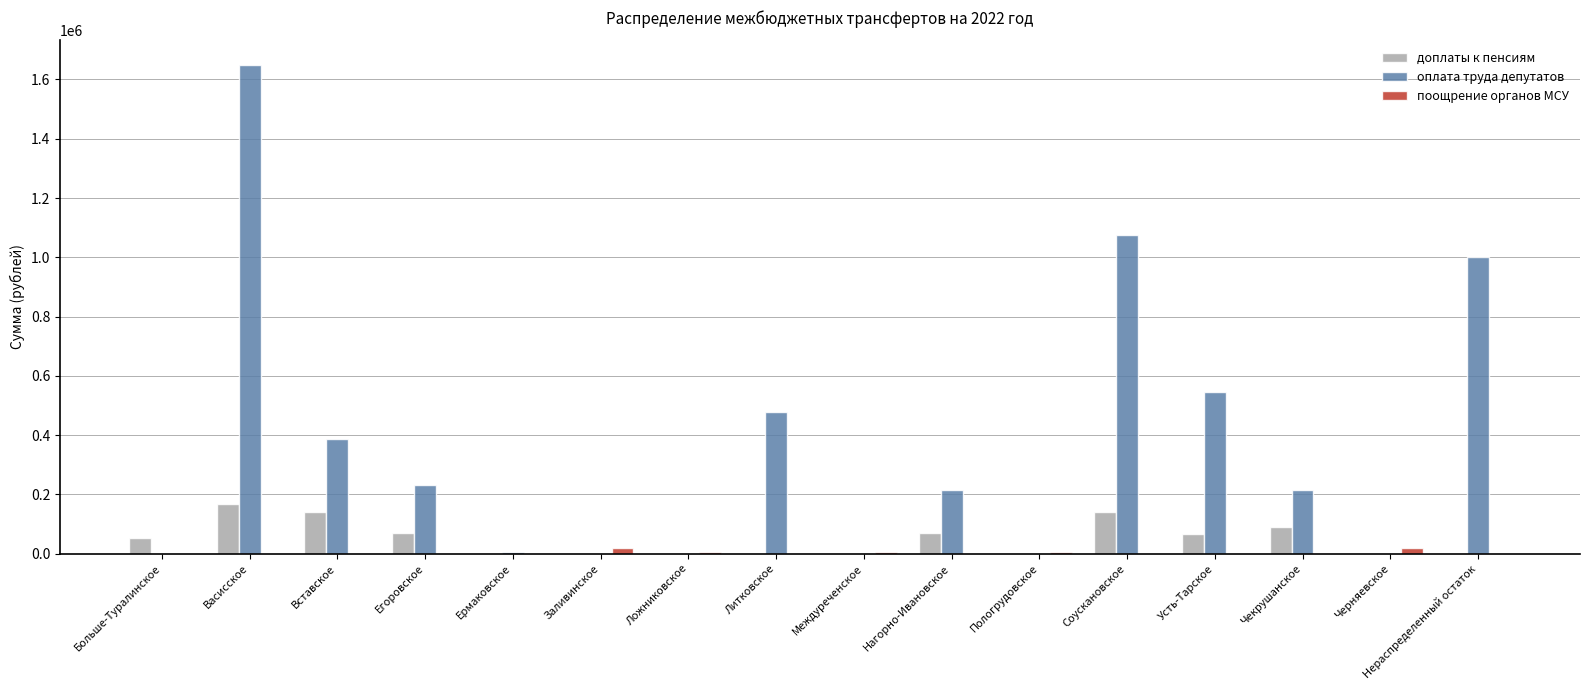

Where is оплата труда депутатов nearest to the value 824692?

Нераспределенный остаток